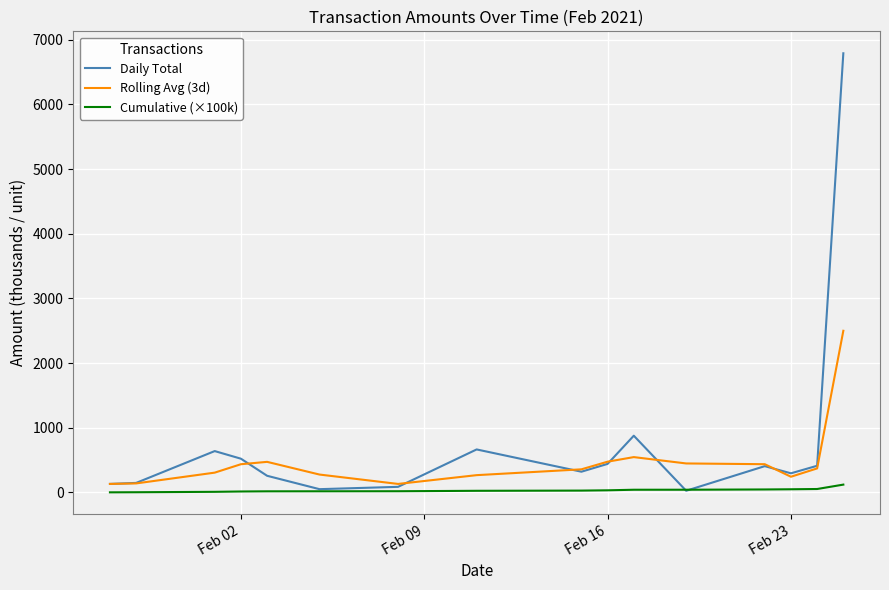

Which series has the widest spread of values?

Daily Total